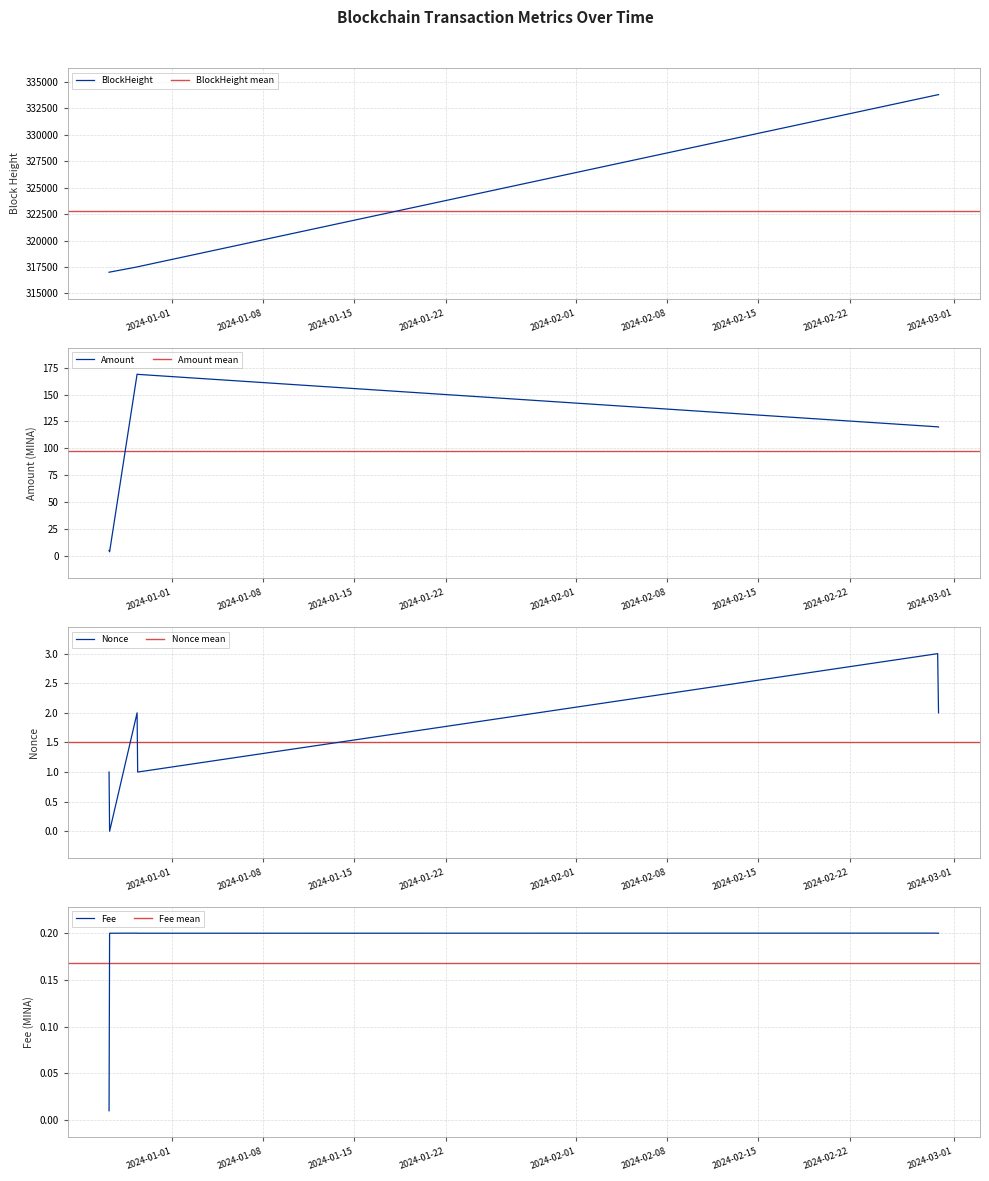

What is the sum of the Fee values at 2023-12-29 07:36:00 and 2023-12-27 04:57:00?

0.4